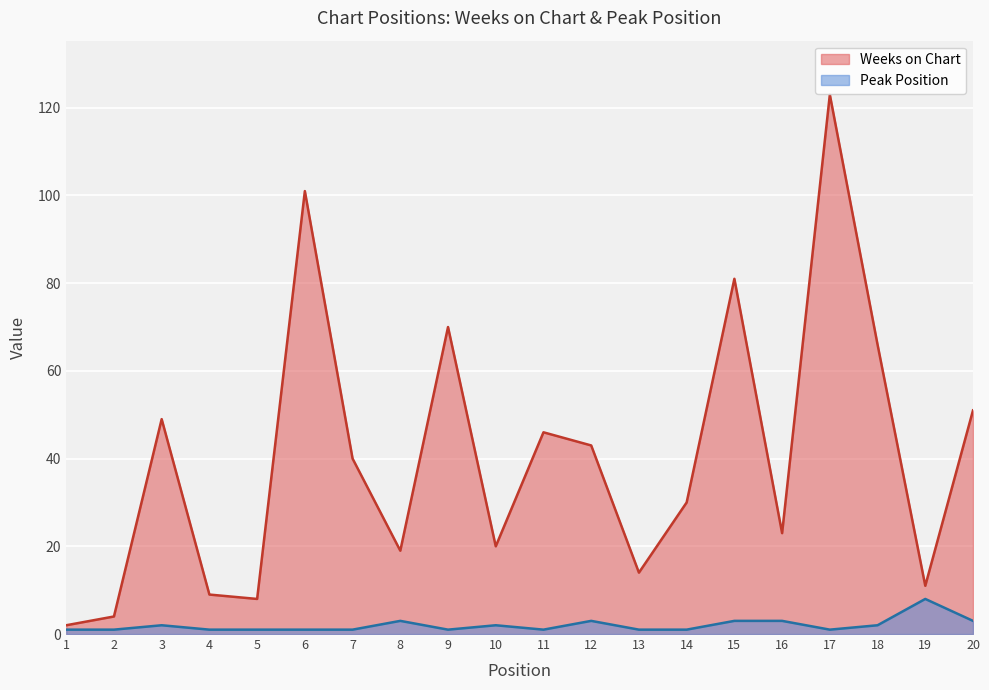

What is the total value across all series at 10?

22